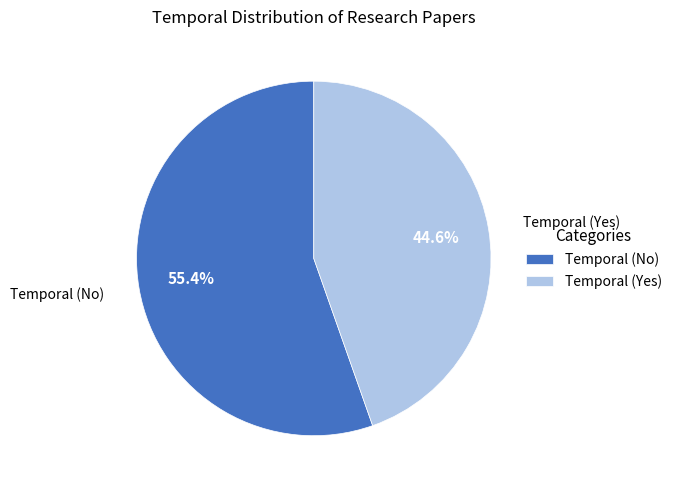

What percentage is NOT represented by Temporal (Yes)?

55.4%